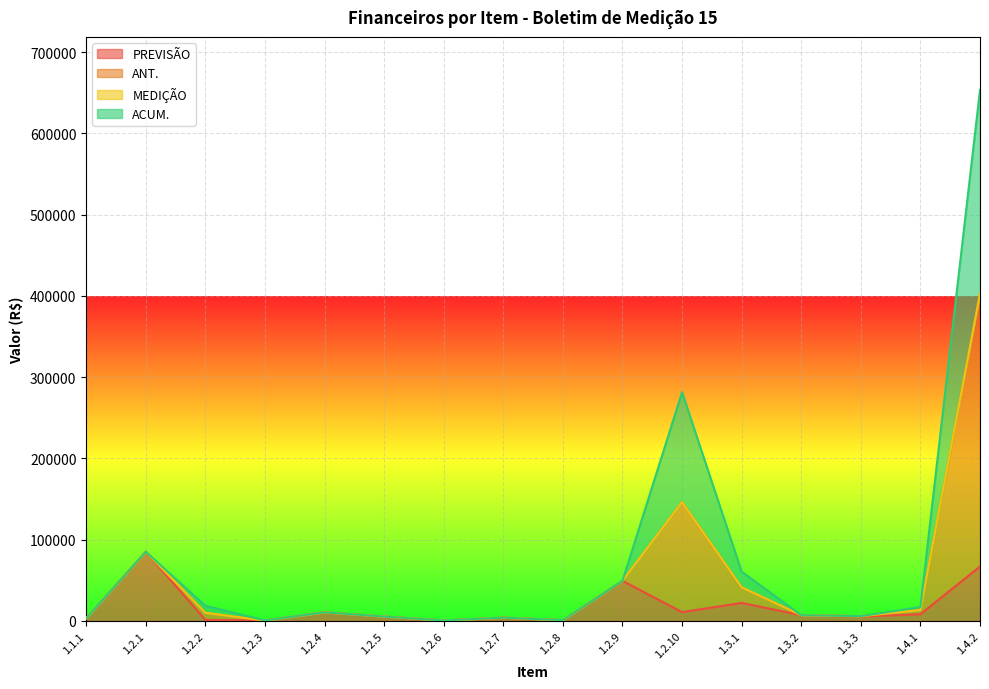

What value does the ANT. series have at 1.3.1?

60501.2